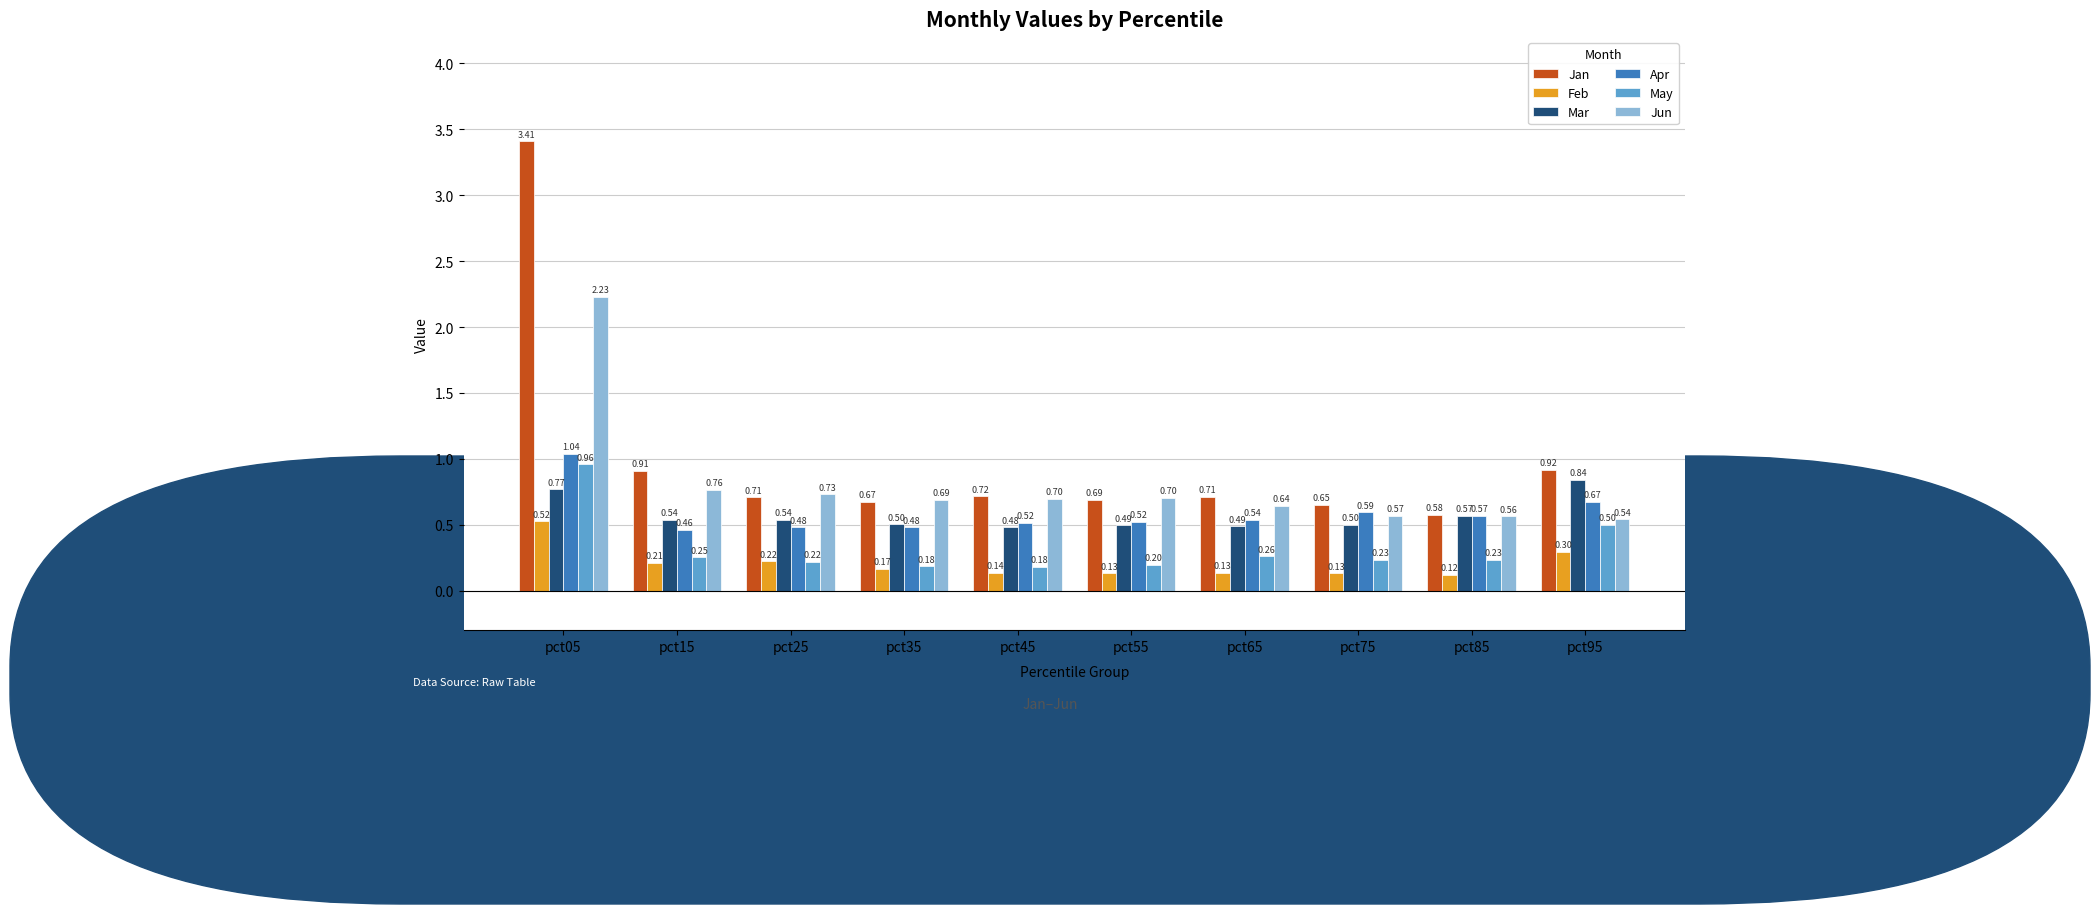

The value of Feb at pct25 is 0.2. True or false?

True